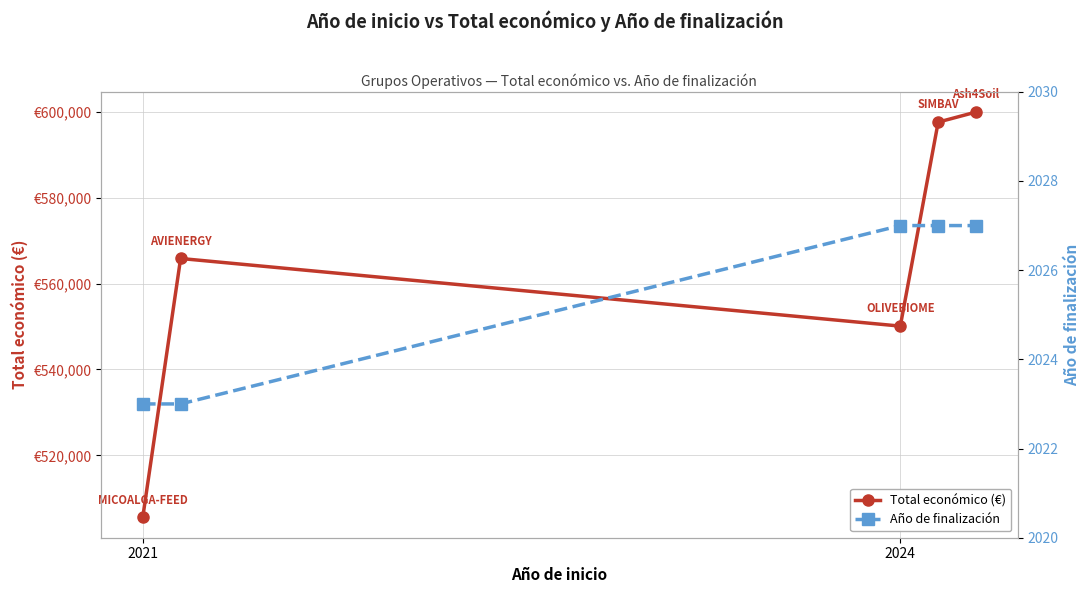

At which category is the sum across all series the highest?

4